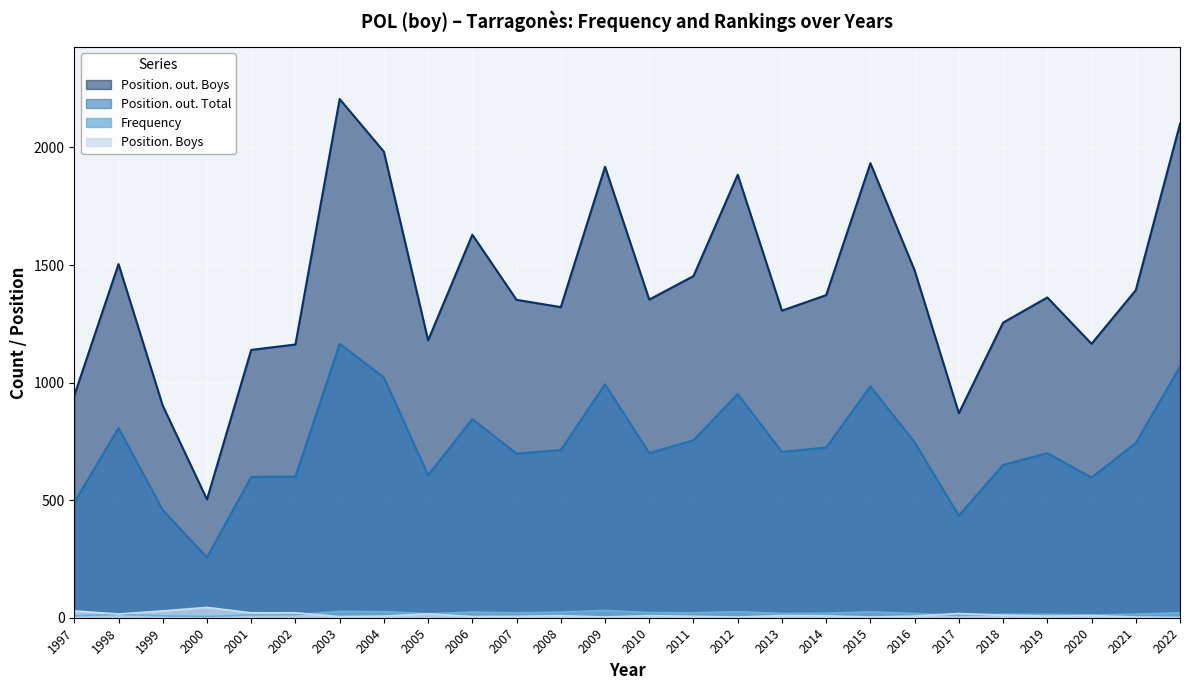

What is the difference between the Position. Boys values at 2003 and 2004?

2